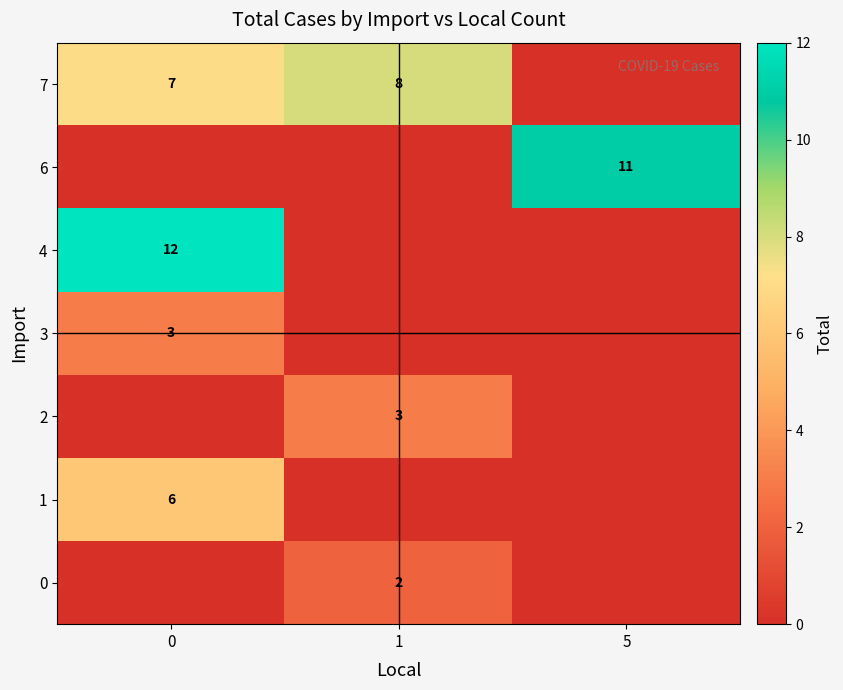

True or false: 4 has a value of 17 at 0.

False